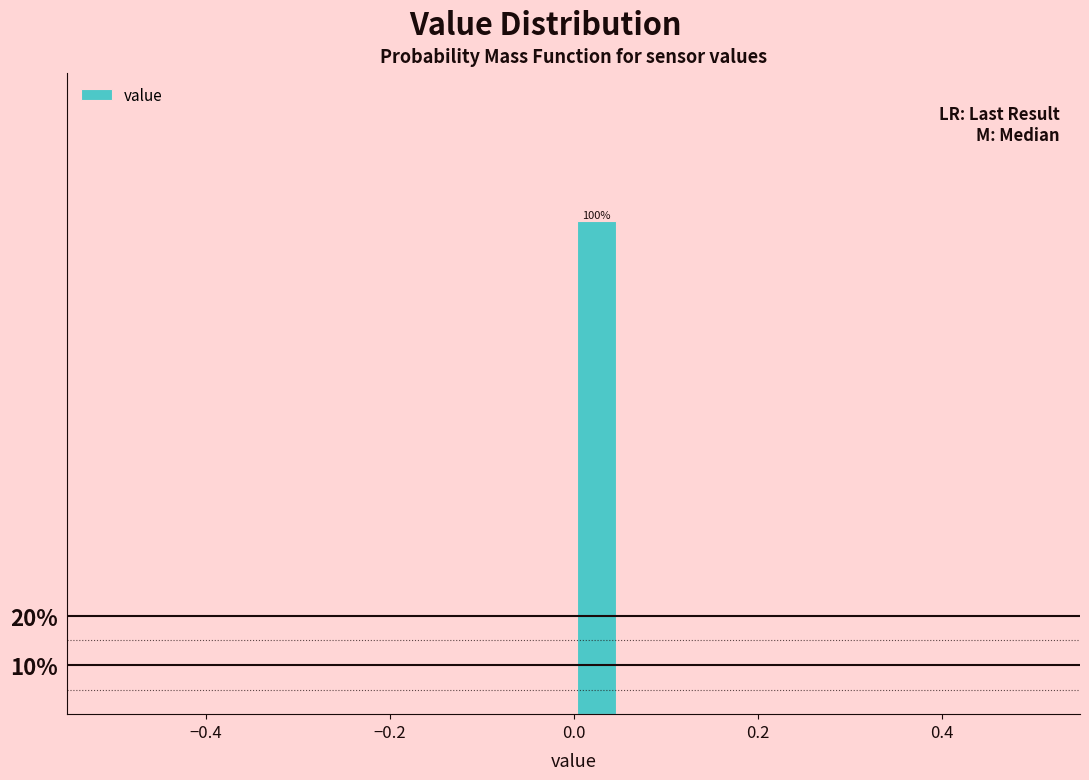

Read against the x-axis, roughly where is the centre of the tallest bar?

0.02